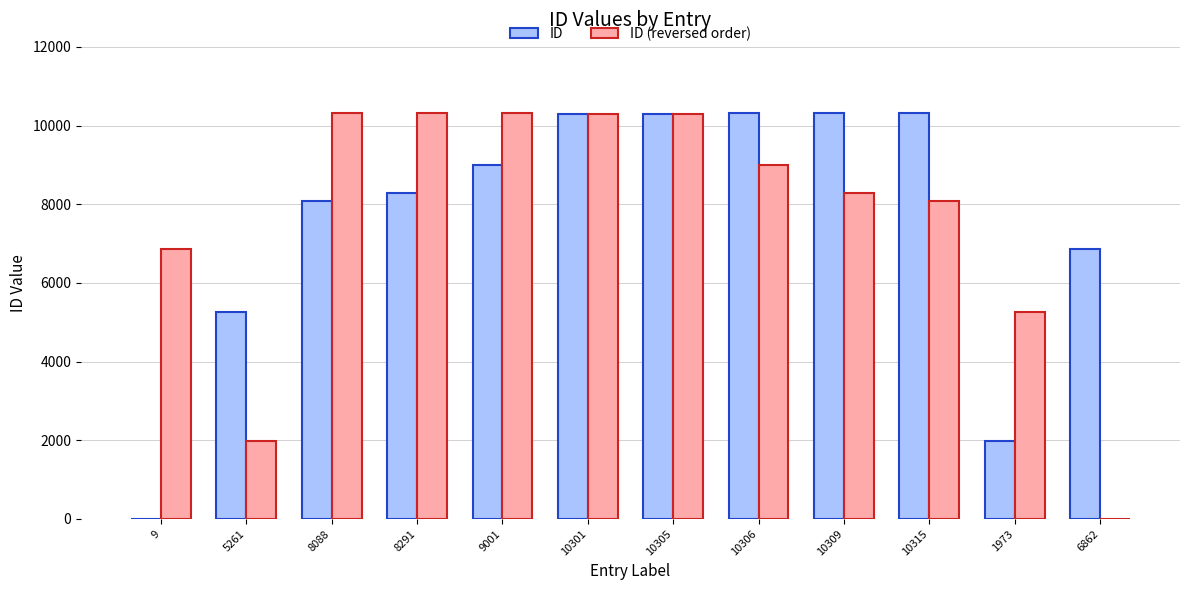

What is the sum of all ID (reversed order) values?

91021